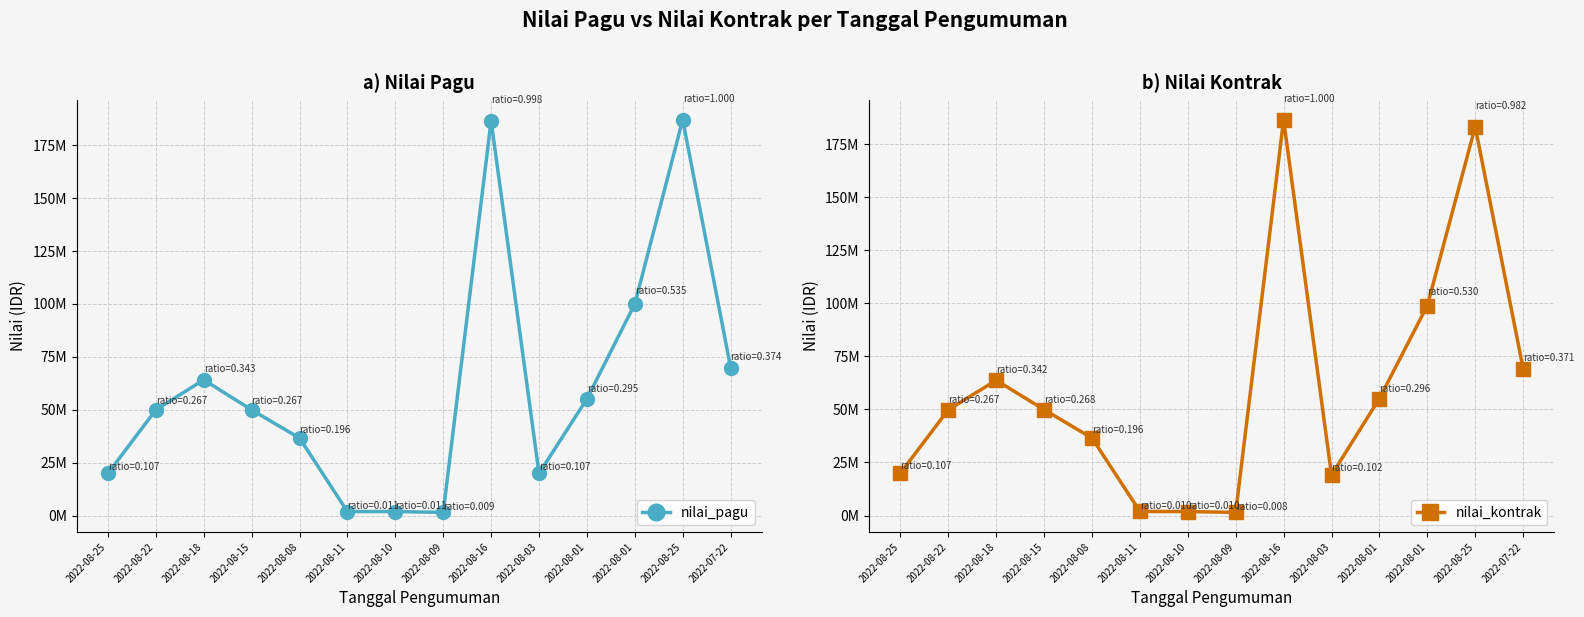

True or false: nilai_pagu has a value of 50000000 at 2022-08-22.

True